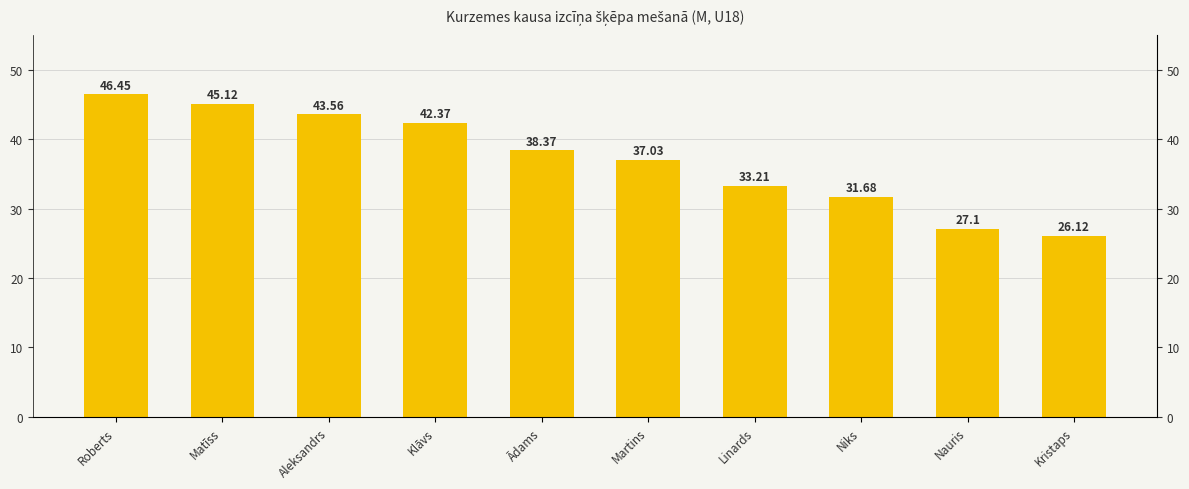

The chart shows a value of 38.4 at Ādams. True or false?

True